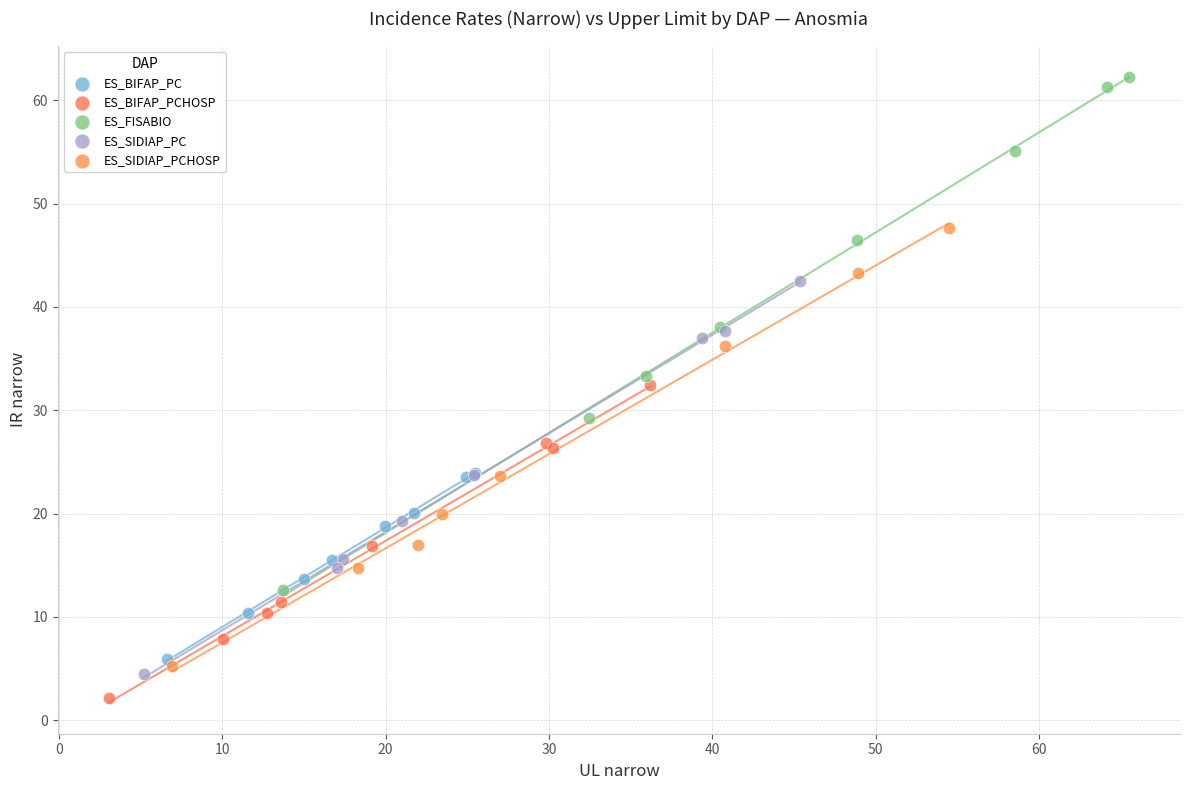

What are all the series names shown in the legend?

ES_BIFAP_PC, ES_BIFAP_PCHOSP, ES_FISABIO, ES_SIDIAP_PC, ES_SIDIAP_PCHOSP